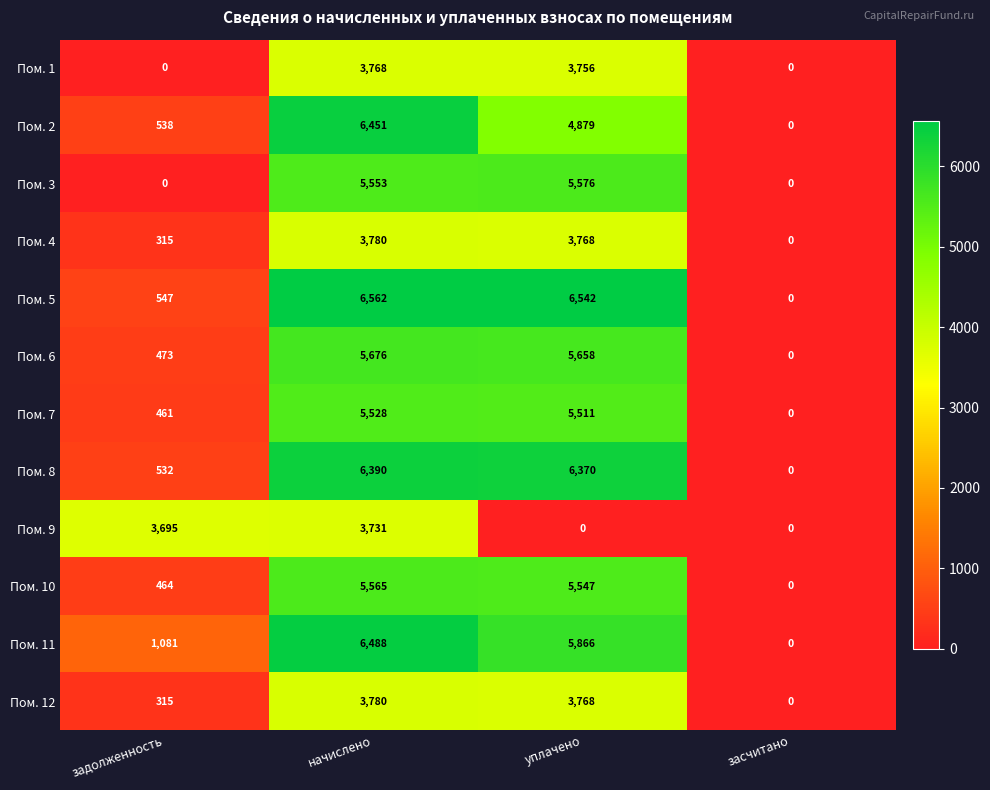

Which series changed the most between уплачено and засчитано?

Пом. 5